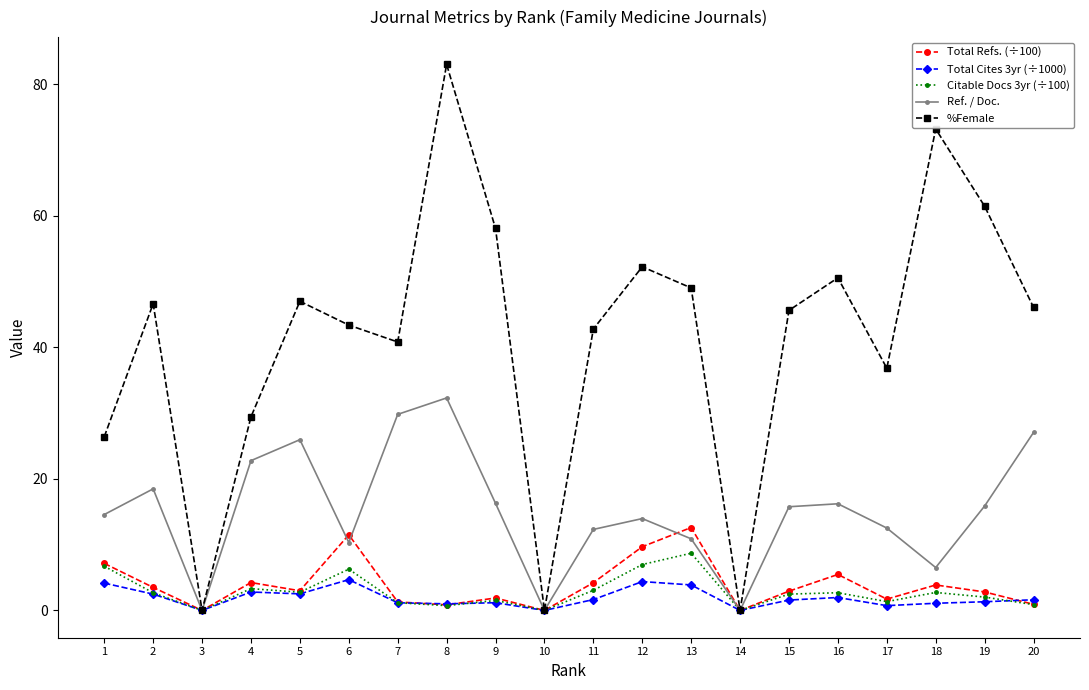

True or false: %Female has a value of 0.0 at 10.

True